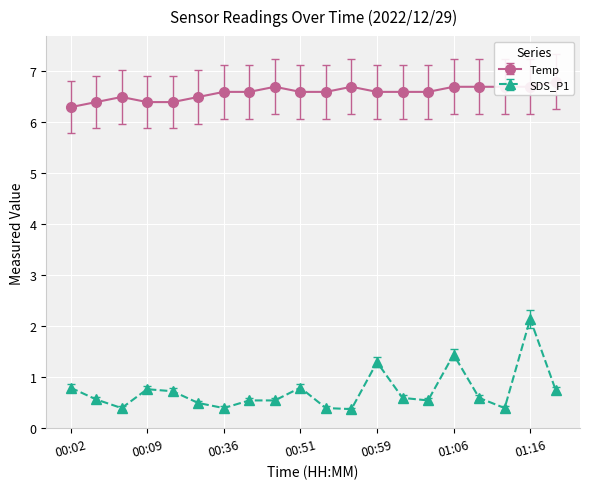

What is the sum of the SDS_P1 values at 00:11 and 00:44?

1.3